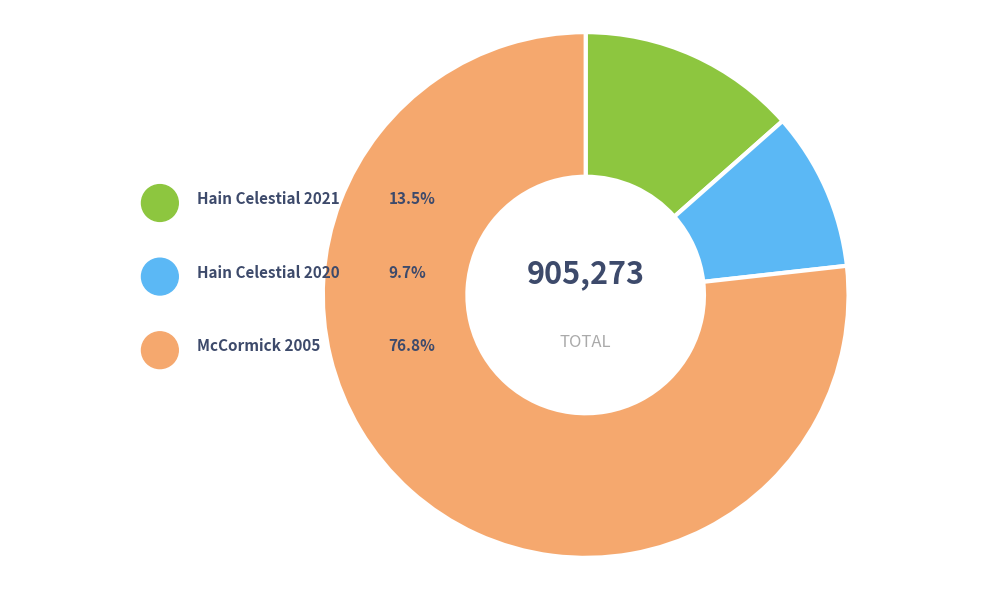

What is the smallest slice in the pie chart?

Hain Celestial 2020